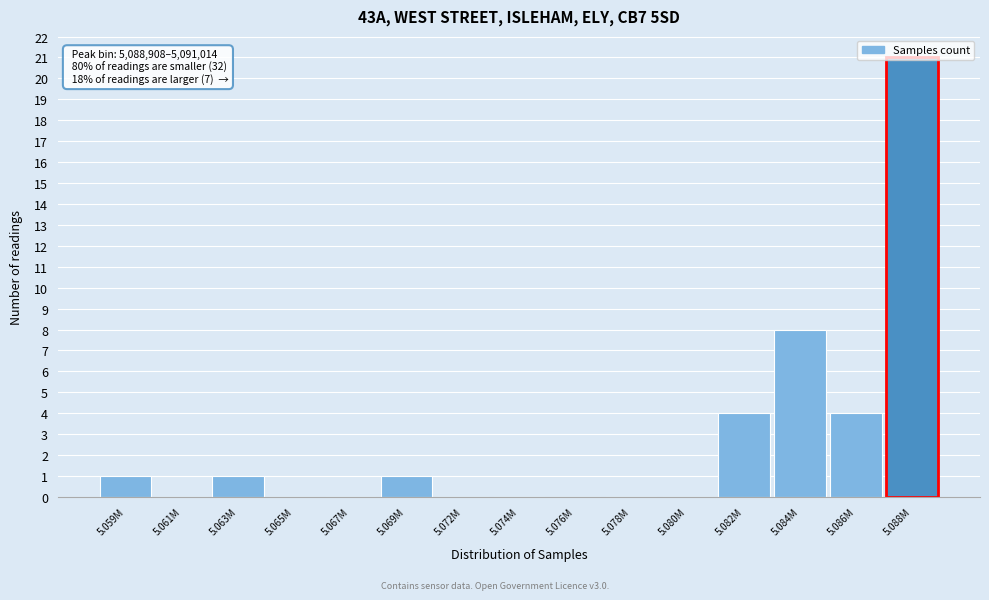

The chart shows a value of 1 at 5.059M. True or false?

True